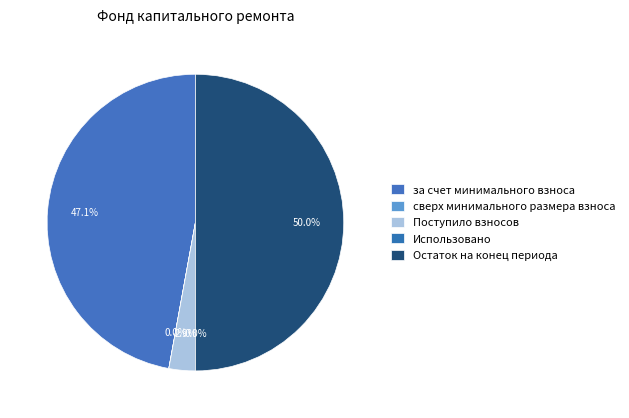

What is the change in value from Использовано to Остаток на конец периода?

+1316.7